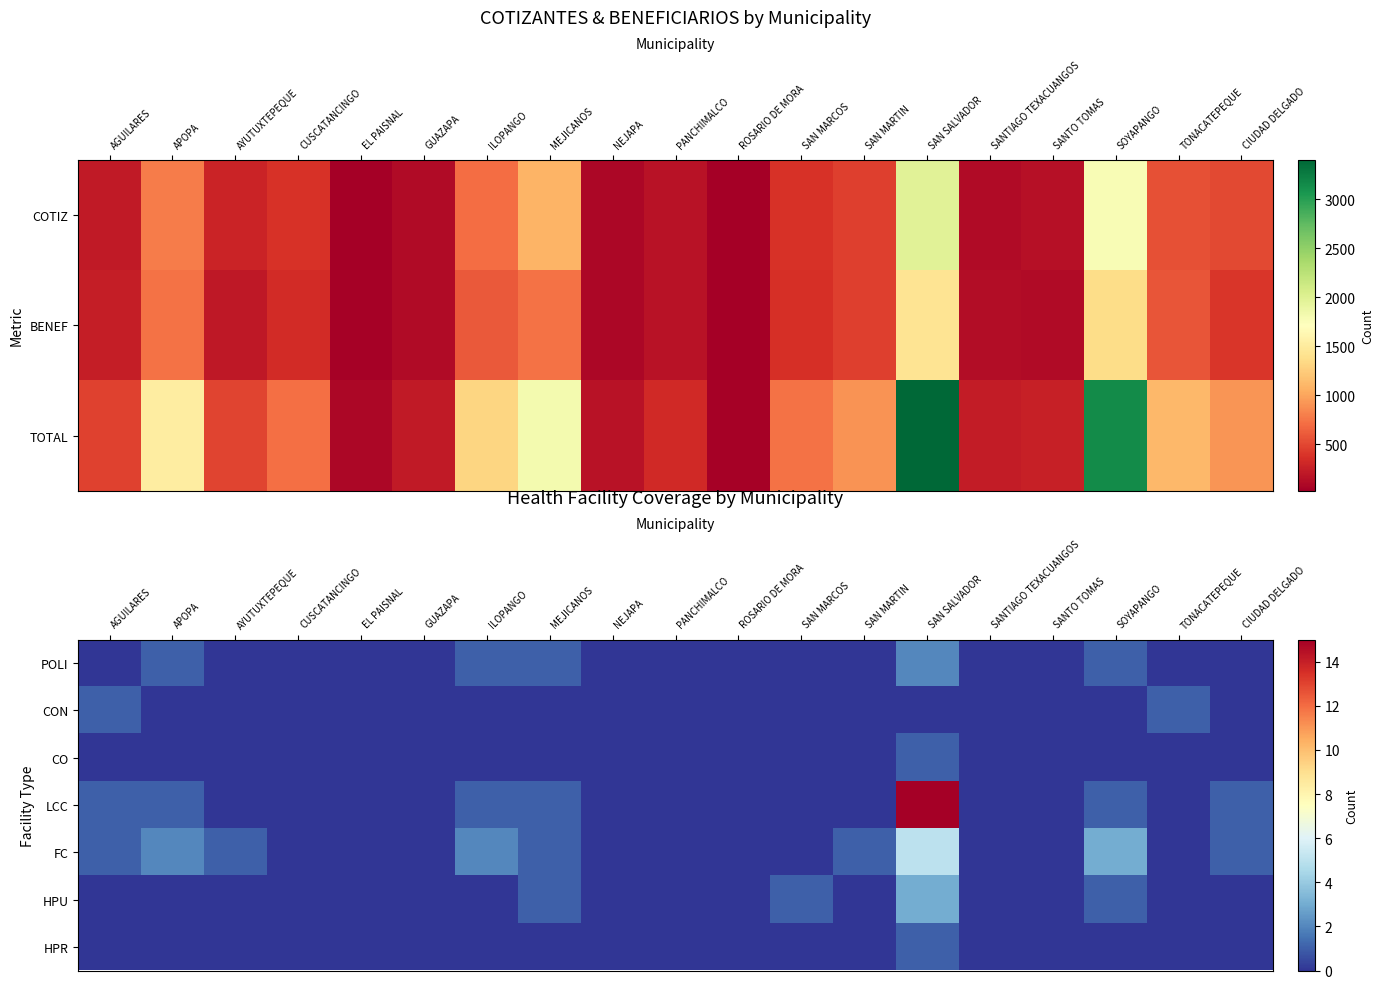

Rank the categories by FC value from highest to lowest.

SAN SALVADOR, SOYAPANGO, APOPA, ILOPANGO, AGUILARES, AYUTUXTEPEQUE, MEJICANOS, SAN MARTIN, CIUDAD DELGADO, CUSCATANCINGO, EL PAISNAL, GUAZAPA, NEJAPA, PANCHIMALCO, ROSARIO DE MORA, SAN MARCOS, SANTIAGO TEXACUANGOS, SANTO TOMAS, TONACATEPEQUE